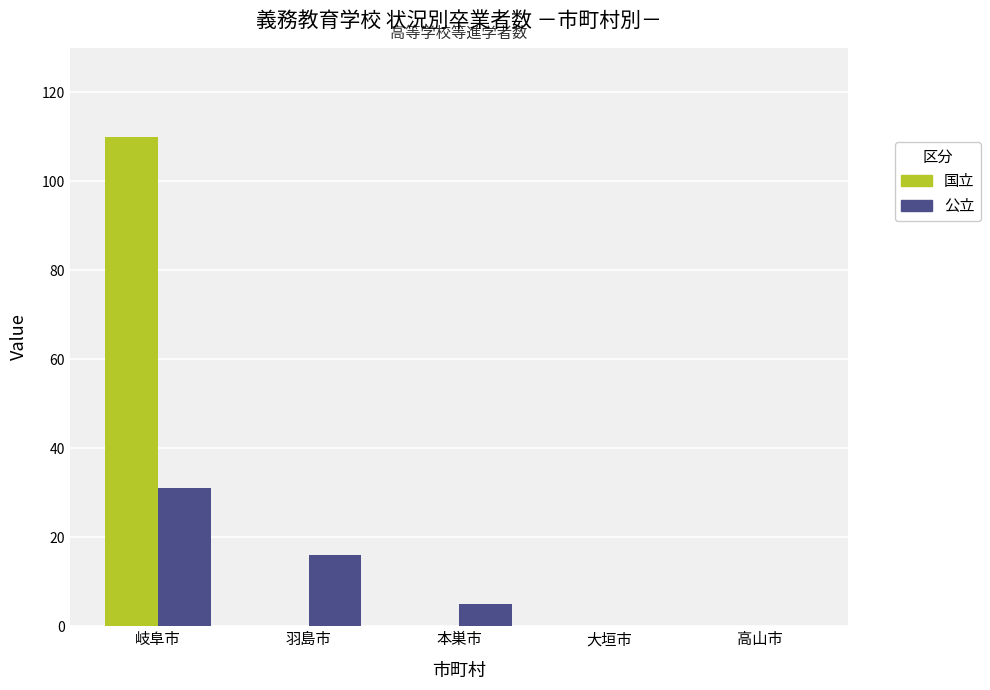

True or false: 国立 has a value of 62 at 本巣市.

False